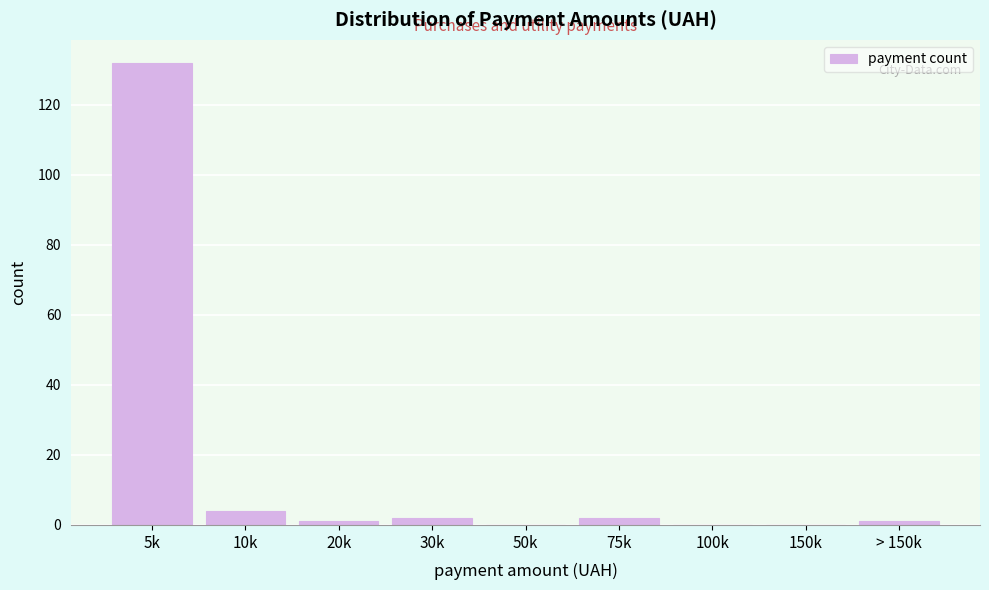

Reading right to left, extract all data points from this chart.

> 150k=1	150k=0	100k=0	75k=2	50k=0	30k=2	20k=1	10k=4	5k=132